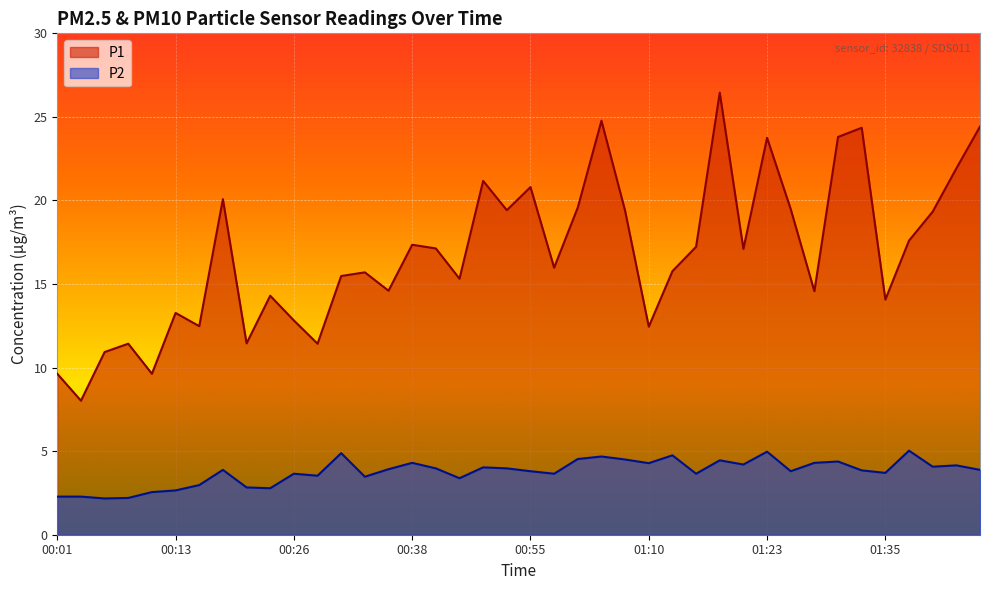

True or false: P1 and P2 intersect in this chart.

False